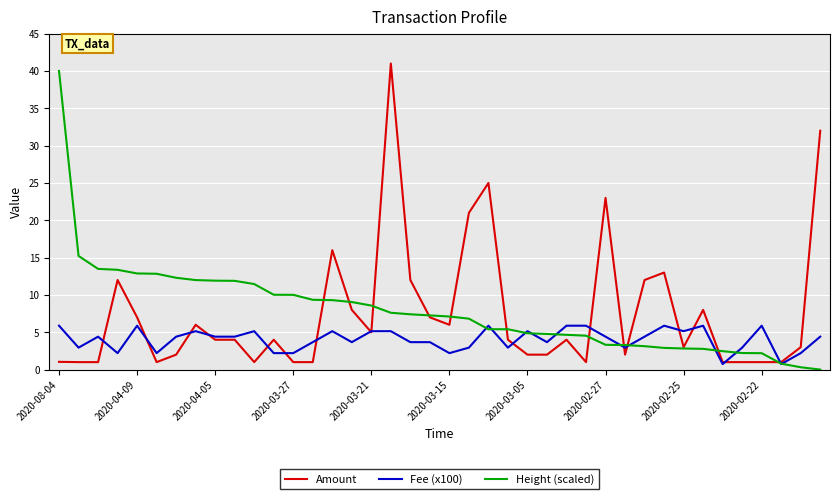

List the series in order of their peak value, lowest first.

Fee (x100), Height (scaled), Amount